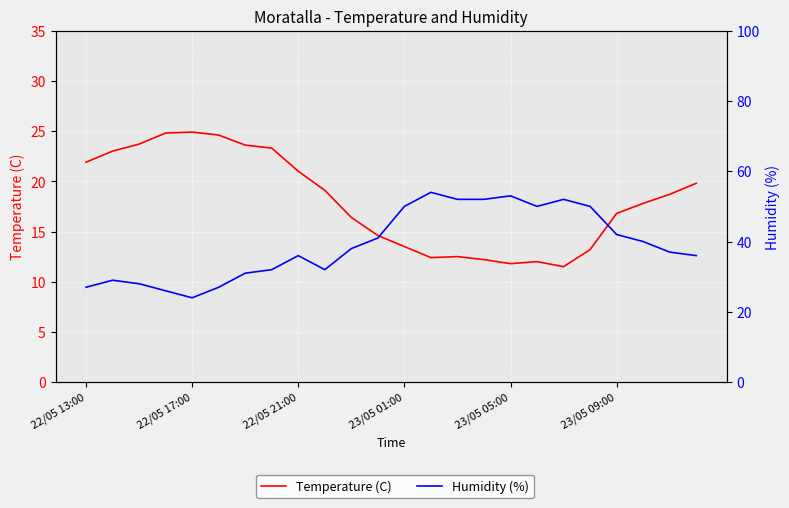

Reading right to left, extract all data points from this chart.

Temperature (C): 19.8	18.7	17.8	16.8	13.2	11.5	12.0	11.8	12.2	12.5	12.4	13.5	14.6	16.4	19.1	21.0	23.3	23.6	24.6	24.9	24.8	23.7	23.0	21.9
Humidity (%): 36.0	37.0	40.0	42.0	50.0	52.0	50.0	53.0	52.0	52.0	54.0	50.0	41.0	38.0	32.0	36.0	32.0	31.0	27.0	24.0	26.0	28.0	29.0	27.0